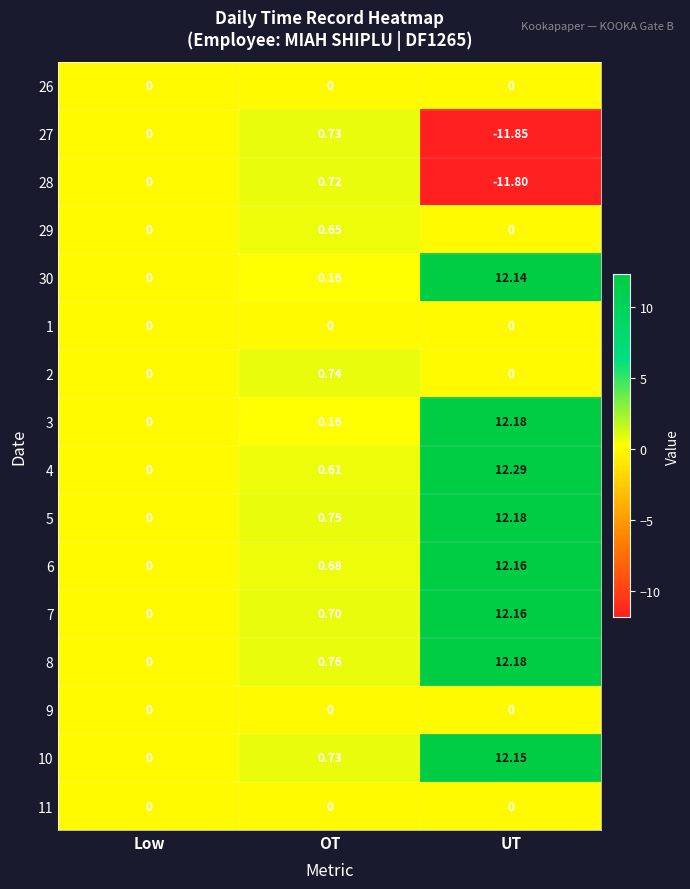

How many series are shown in this chart?

16